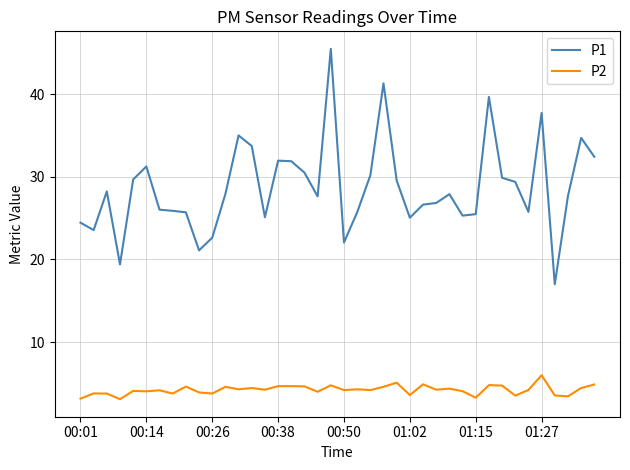

Which series has the largest range (max minus min)?

P1